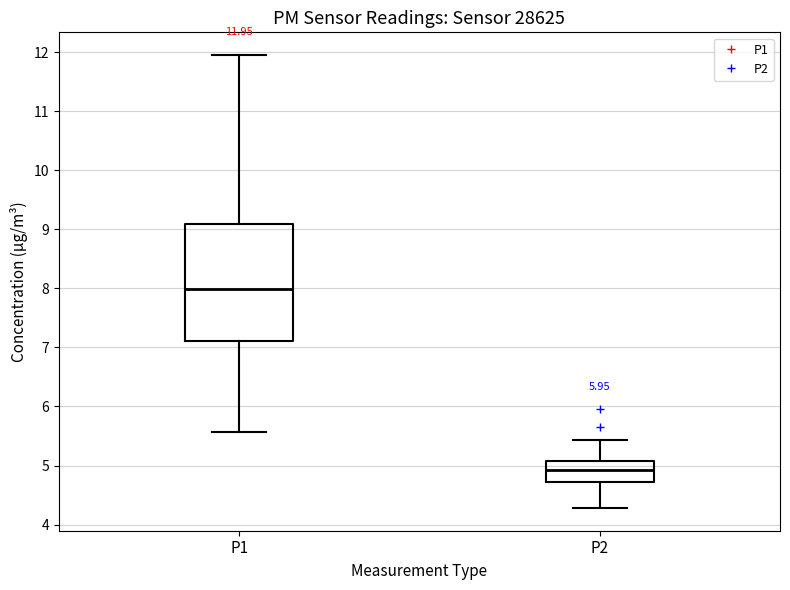

Which box has the lowest median line?

P2